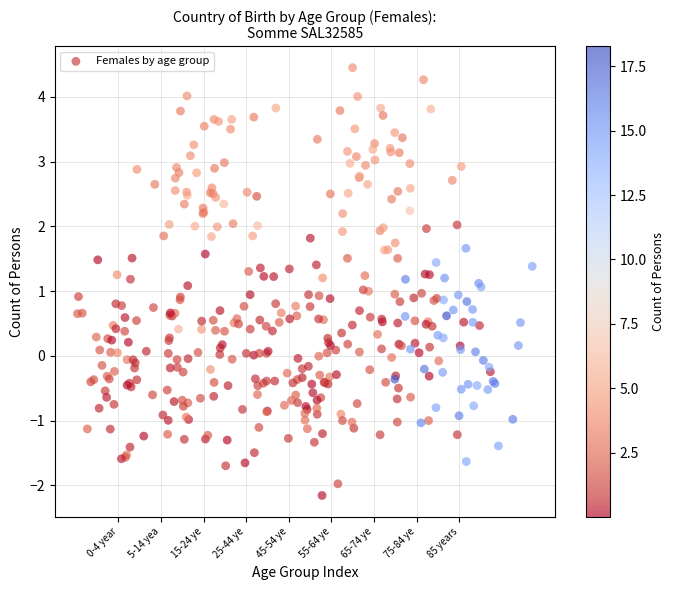

What is the range of X values (max minus min)?

10.7